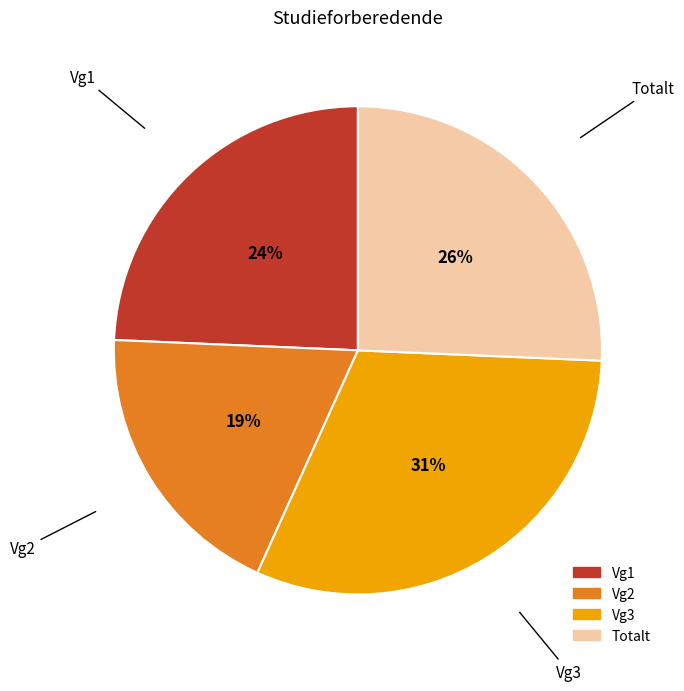

How many segments does this pie chart have?

4